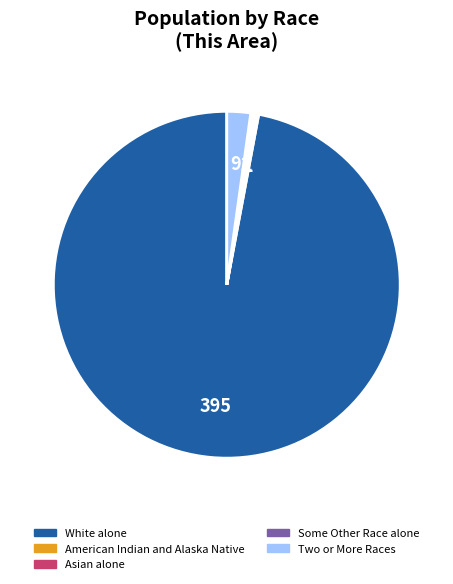

Is there a majority slice in this chart?

Yes